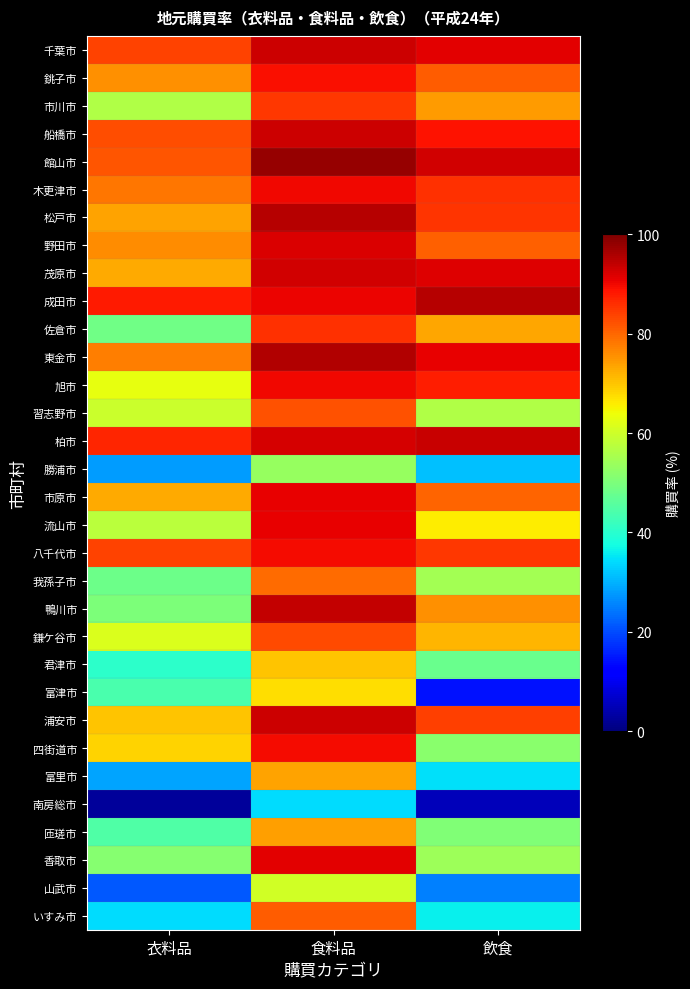

List the series in order of their peak value, lowest first.

南房総市, 勝浦市, 山武市, 富津市, 君津市, 富里市, 匝瑳市, 我孫子市, いすみ市, 習志野市, 鎌ケ谷市, 市川市, 佐倉市, 銚子市, 八千代市, 四街道市, 旭市, 木更津市, 市原市, 流山市, 香取市, 野田市, 茂原市, 船橋市, 千葉市, 浦安市, 柏市, 鴨川市, 松戸市, 成田市, 東金市, 館山市